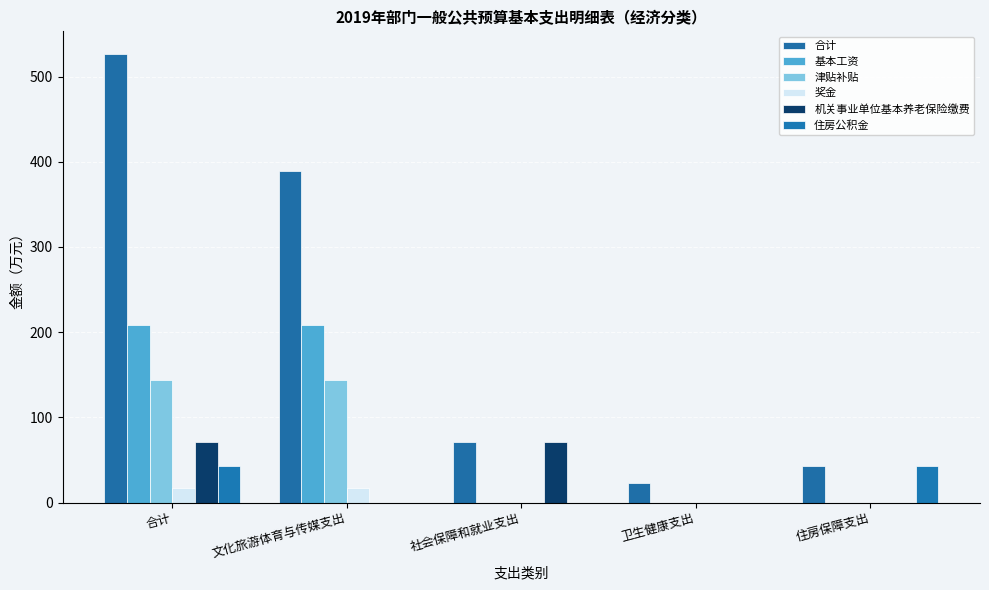

Which series has the widest spread of values?

合计